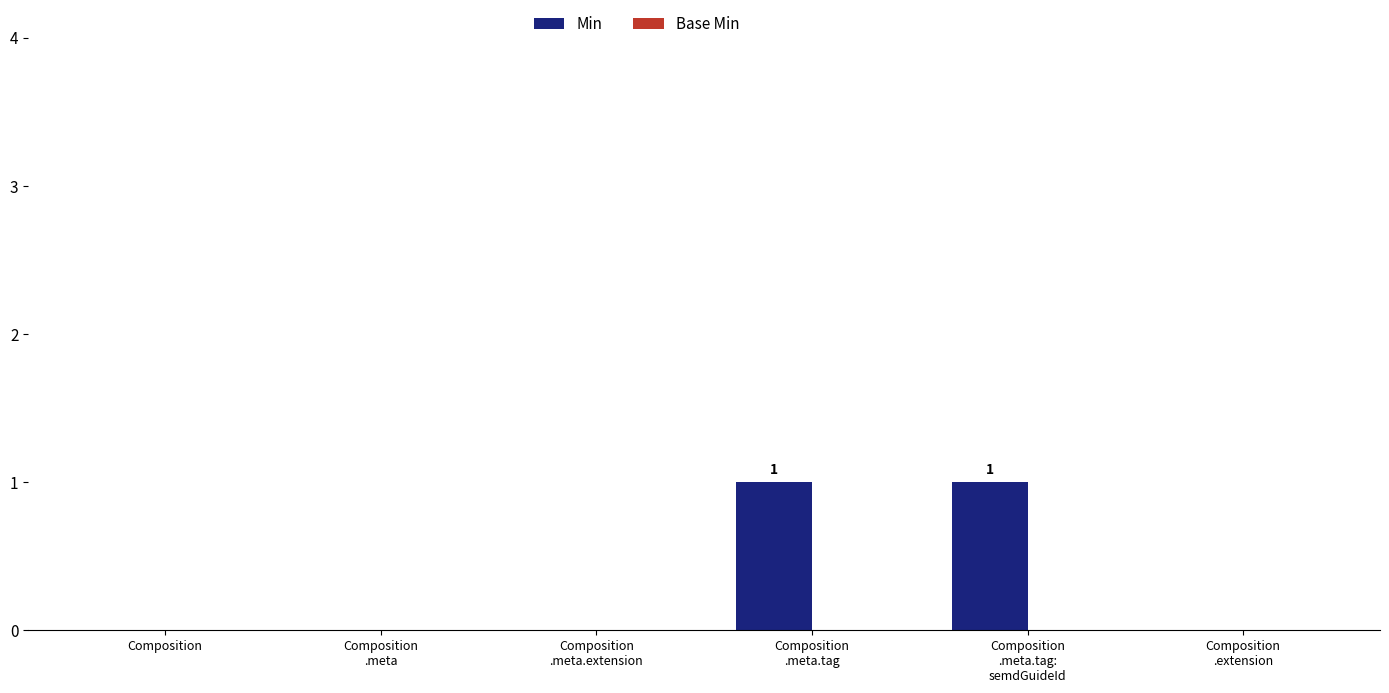

How many series are shown in this chart?

1